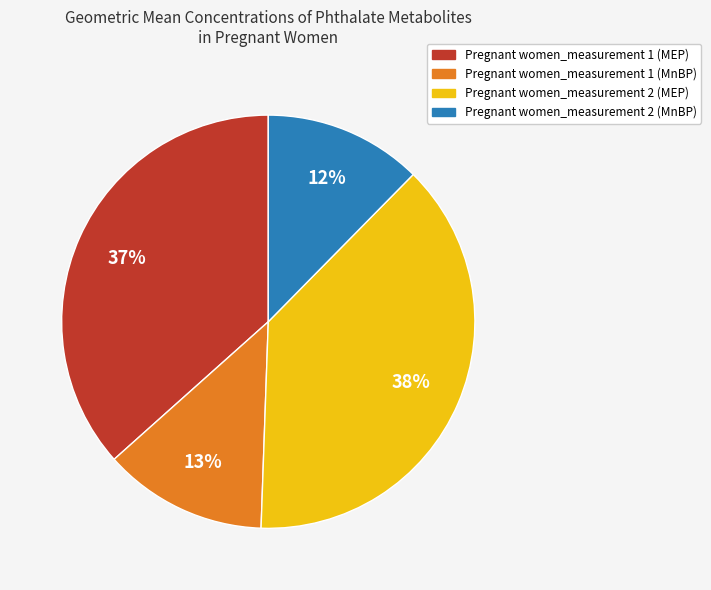

To the nearest percent, what is the average slice percentage?

25%